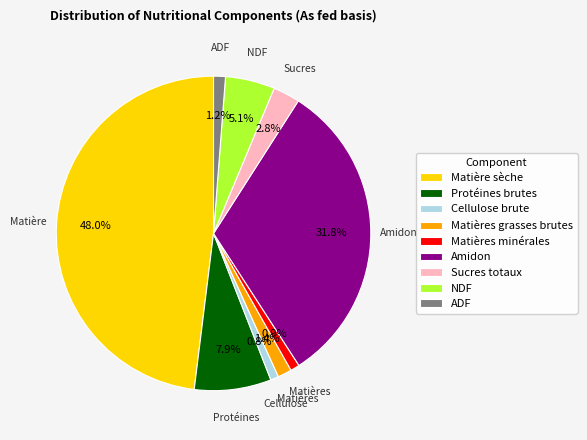

Count the number of slices in the pie.

9